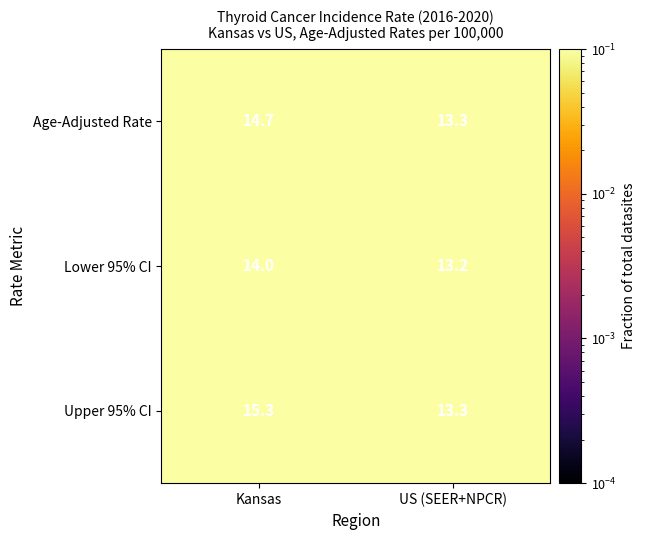

Reading left to right, transcribe all the data shown in this chart.

Age-Adjusted Rate: 14.7	13.3
Lower 95% CI: 14.0	13.2
Upper 95% CI: 15.3	13.3